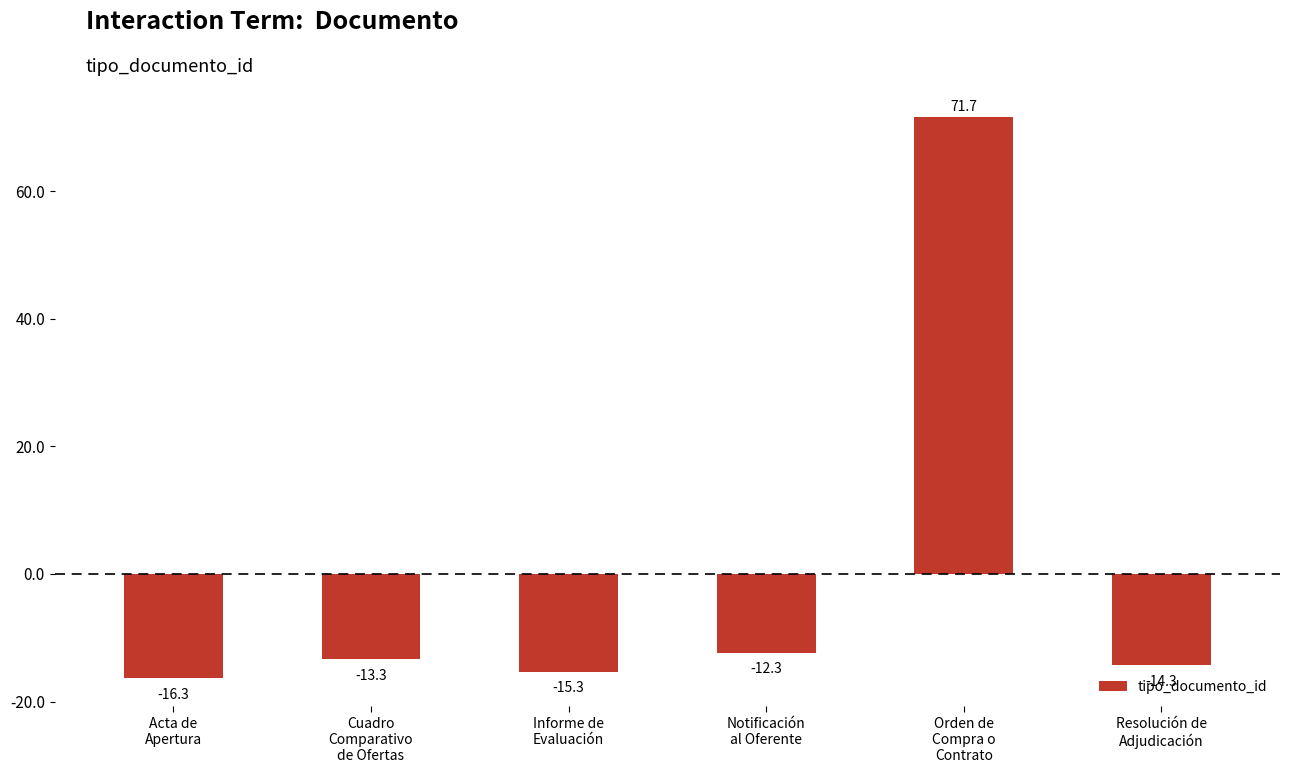

Read the value at Orden de
Compra o
Contrato.

71.7